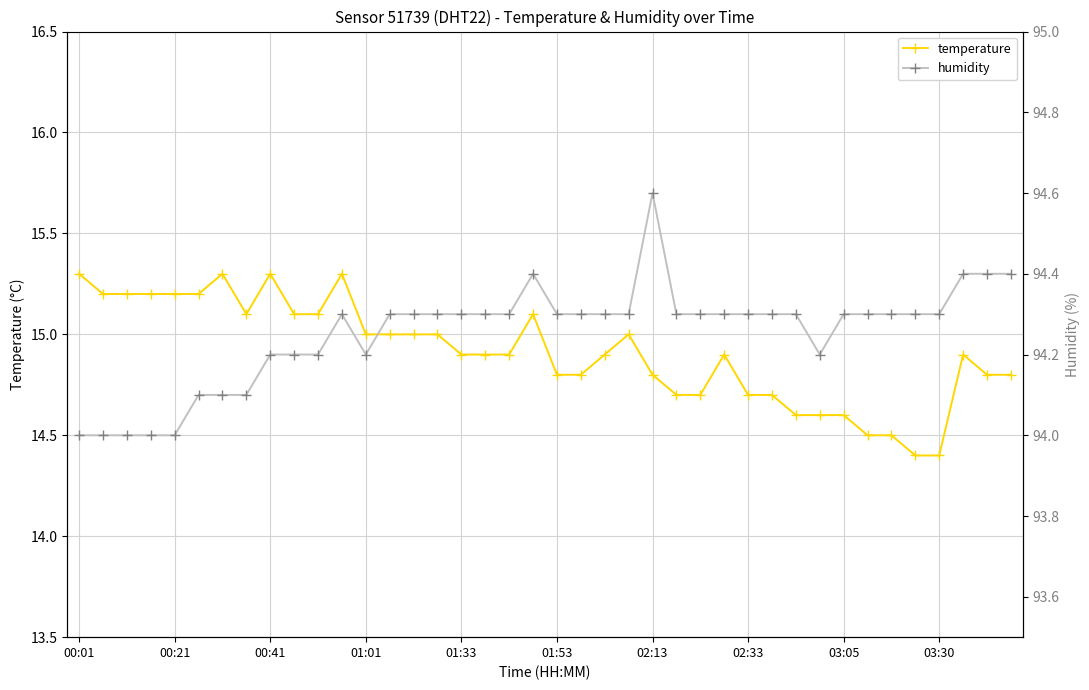

True or false: humidity and temperature intersect in this chart.

False